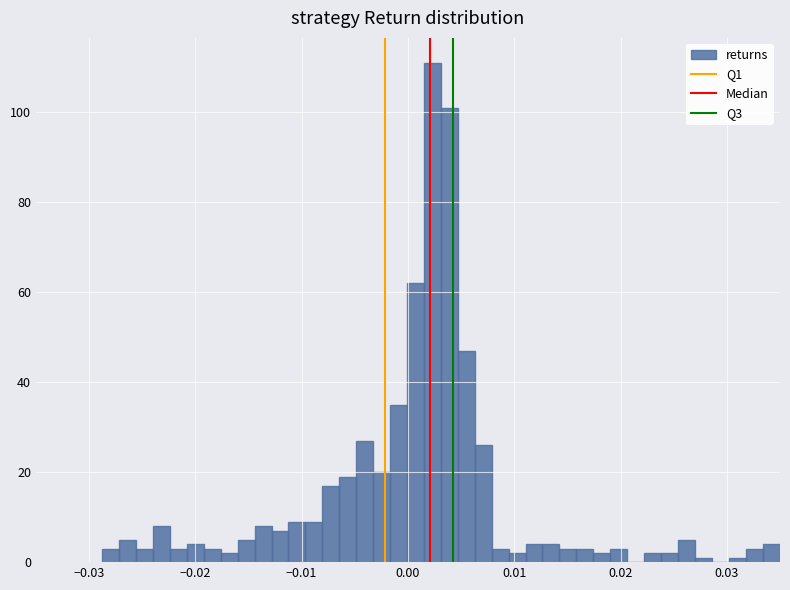

Around what value on the x-axis is the tallest bar? Give the approximate position of its centre, as read against the axis.

0.002